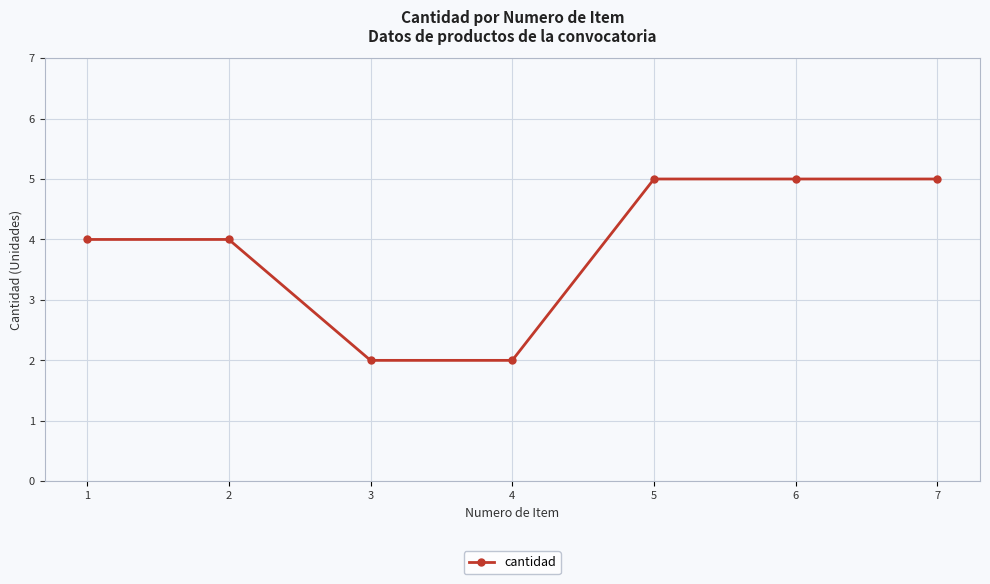

What is the value of the 7th point from the left?

5